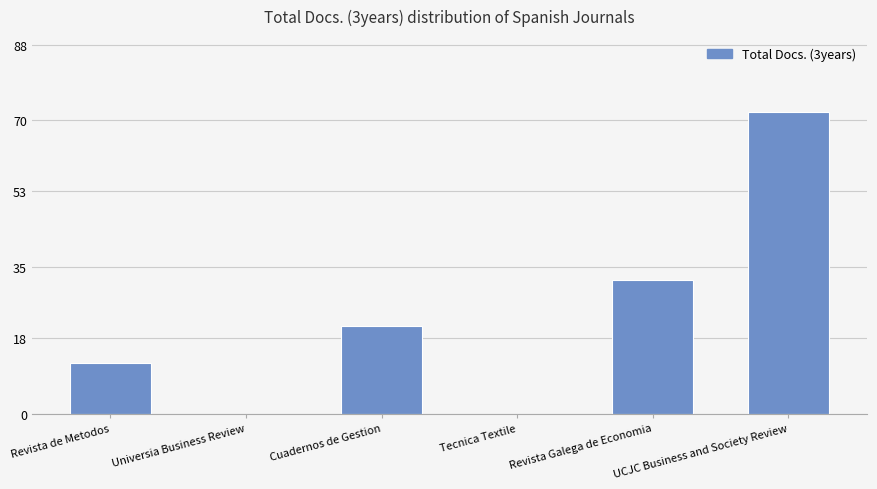

Which category has the highest value across all series?

UCJC Business and Society Review